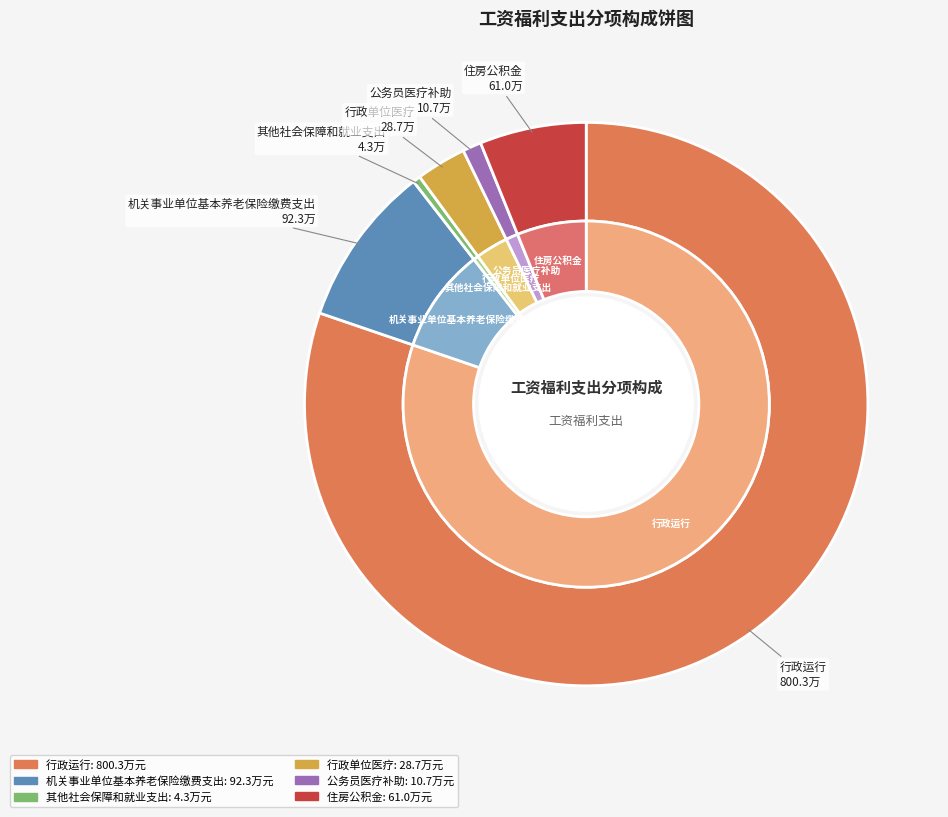

To the nearest percent, what is the difference between the largest and smallest slice percentages?

80%